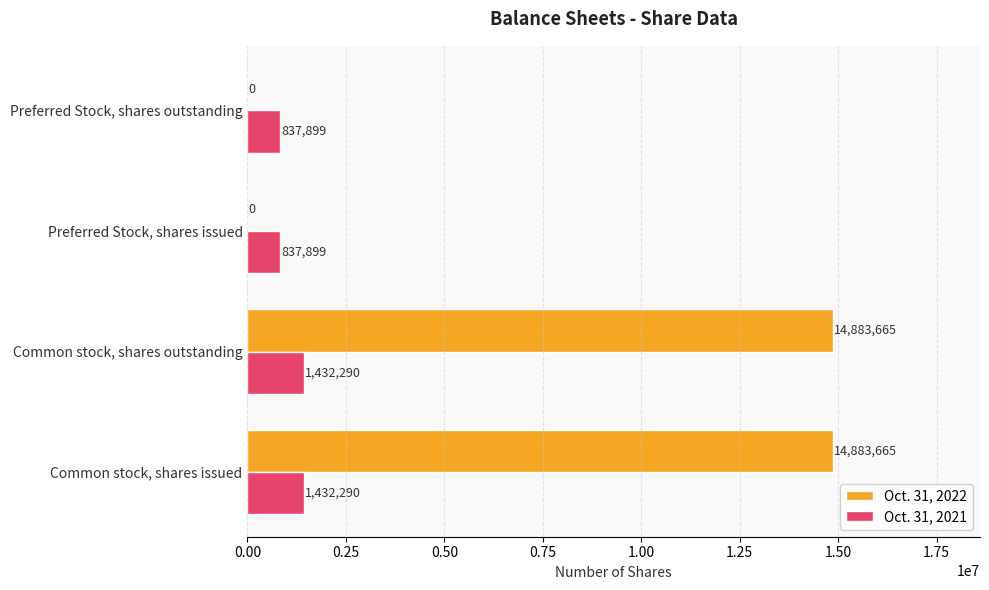

Which series changed the most between Common stock, shares outstanding and Preferred Stock, shares outstanding?

Oct. 31, 2022